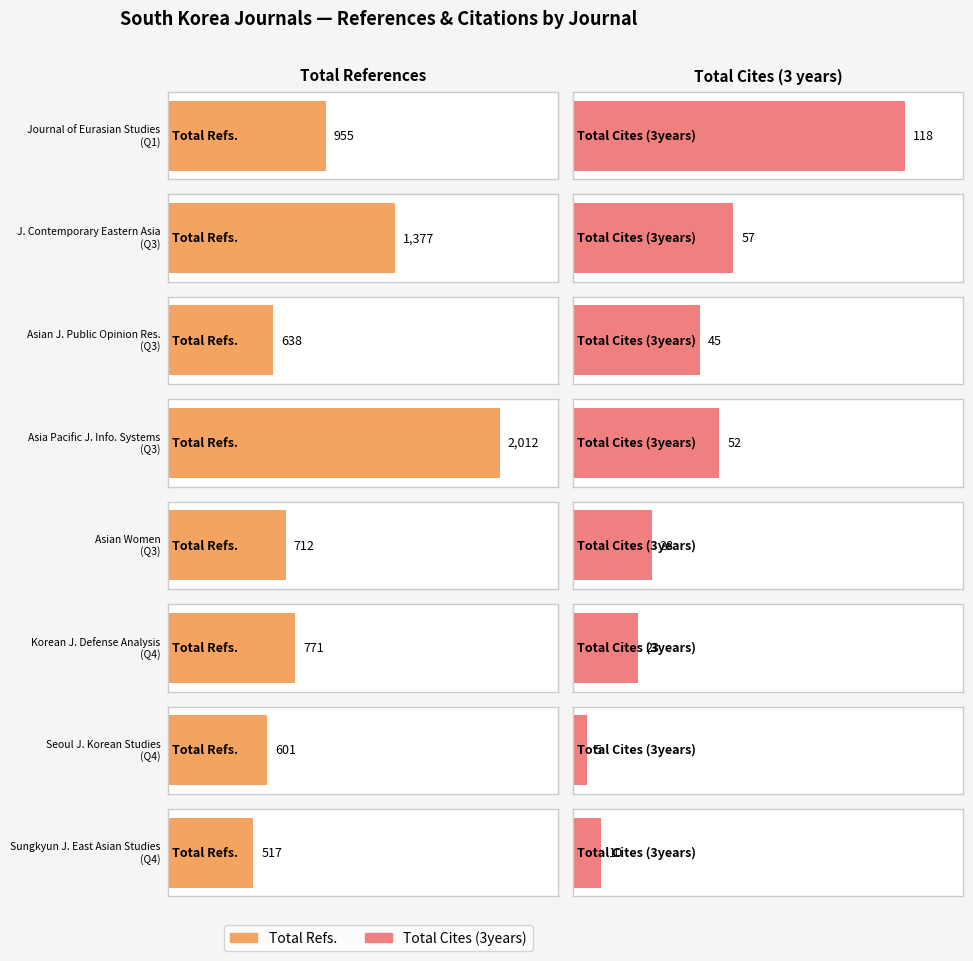

Reading left to right, list all the values displayed in this chart.

Total Refs.: 955	1377	638	2012	712	771	601	517
Total Cites (3years): 118	57	45	52	28	23	5	10